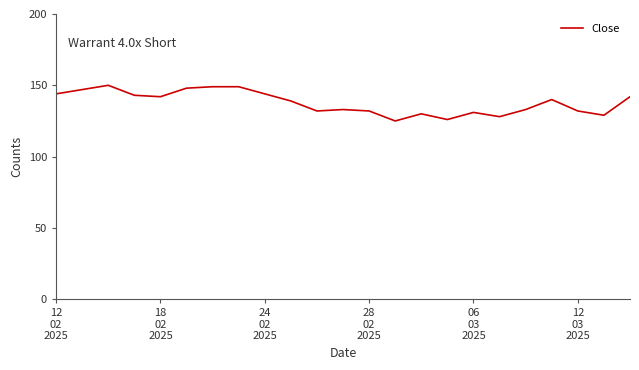

What is the greatest value displayed?

150